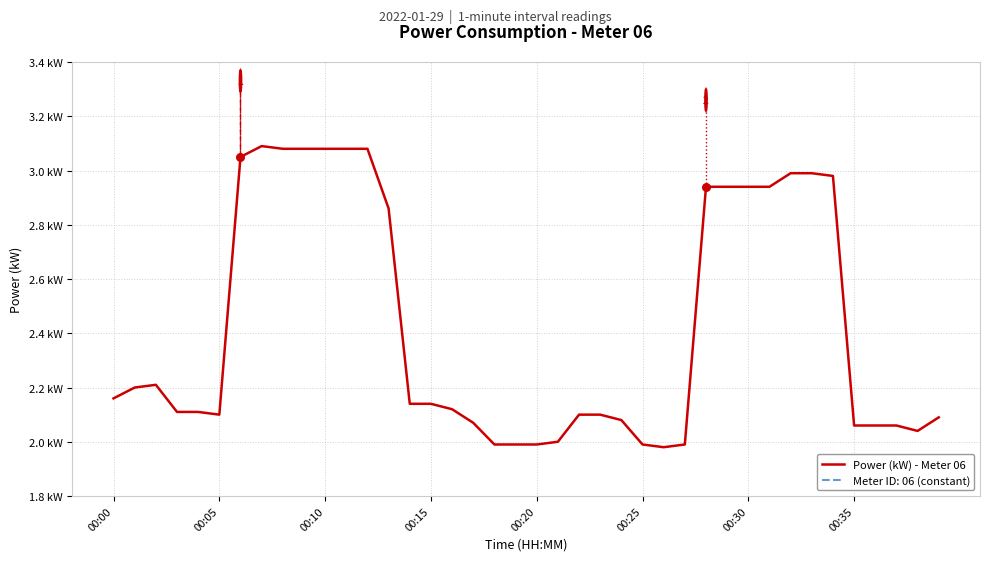

Between 26 and 28, which is larger?

28